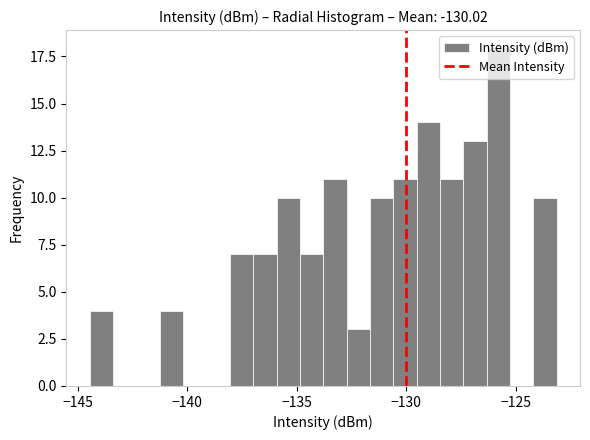

Read against the x-axis, roughly where is the centre of the tallest bar?

-126.0